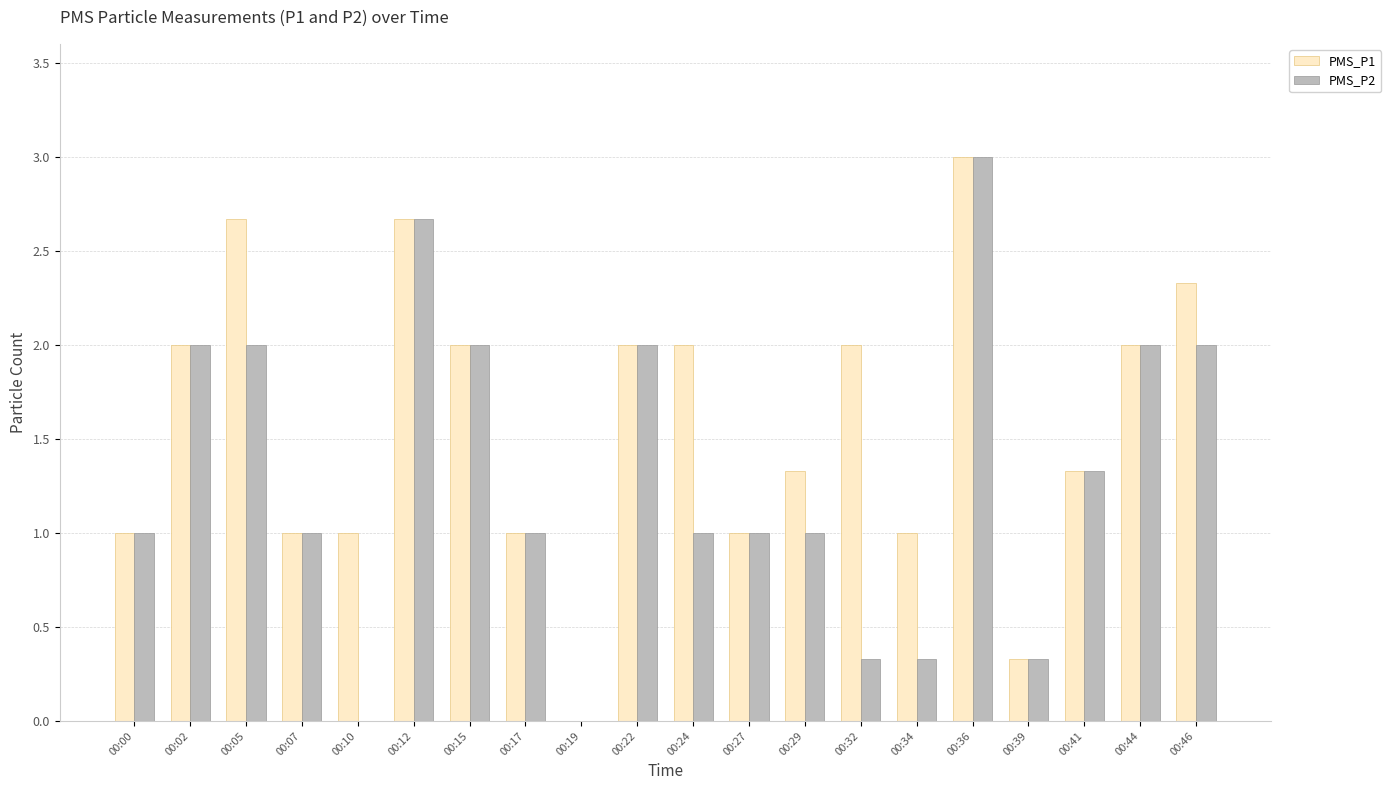

What is the sum of the PMS_P2 values at 00:10 and 00:32?

0.3